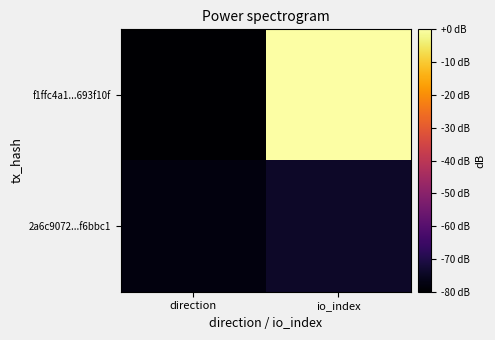

What is the difference between the highest and lowest values at io_index?

74.3